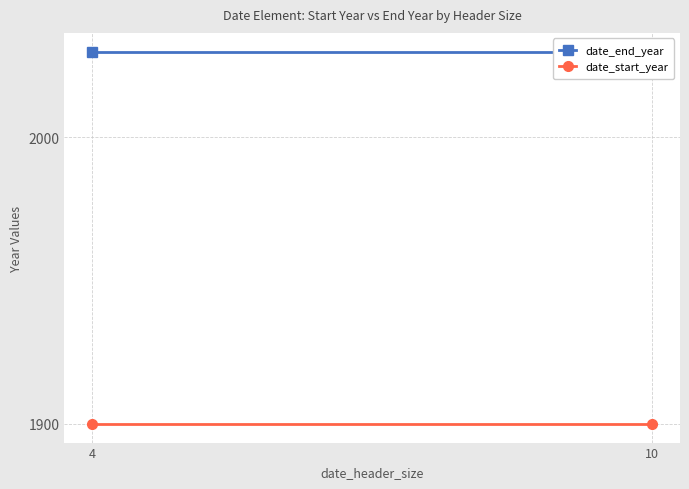

The value of date_end_year at 4 is 2030. True or false?

True